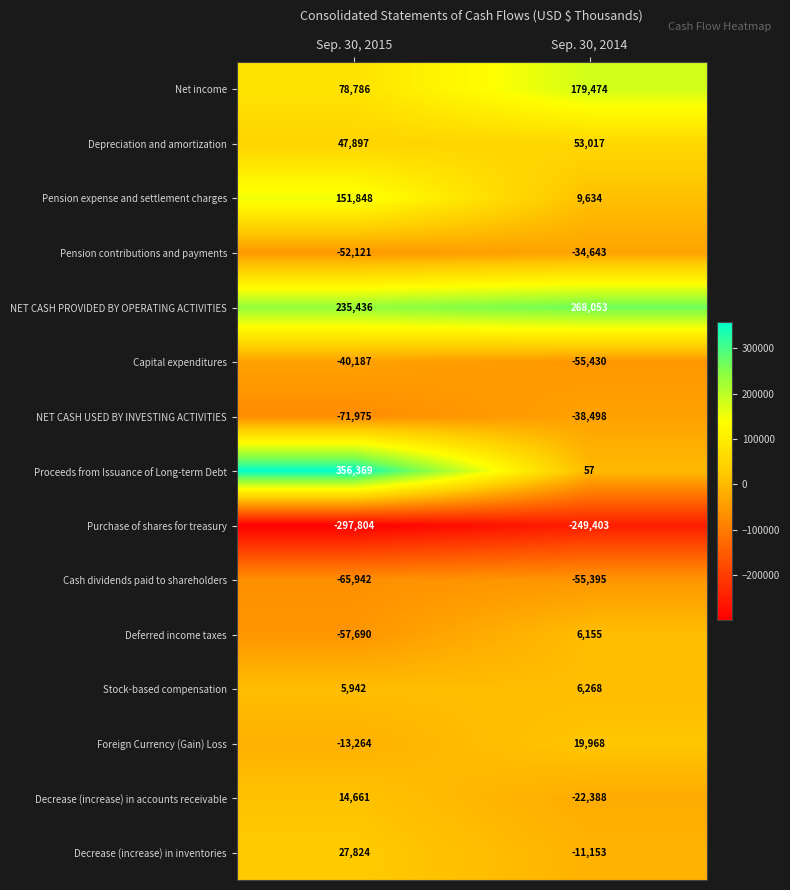

Rank the series by their maximum value, from highest to lowest.

Proceeds from Issuance of Long-term Debt, NET CASH PROVIDED BY OPERATING ACTIVITIES, Net income, Pension expense and settlement charges, Depreciation and amortization, Decrease (increase) in inventories, Foreign Currency (Gain) Loss, Decrease (increase) in accounts receivable, Stock-based compensation, Deferred income taxes, Pension contributions and payments, NET CASH USED BY INVESTING ACTIVITIES, Capital expenditures, Cash dividends paid to shareholders, Purchase of shares for treasury